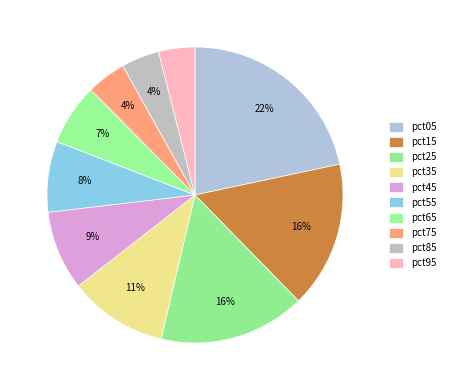

How many slices are in this pie chart?

10